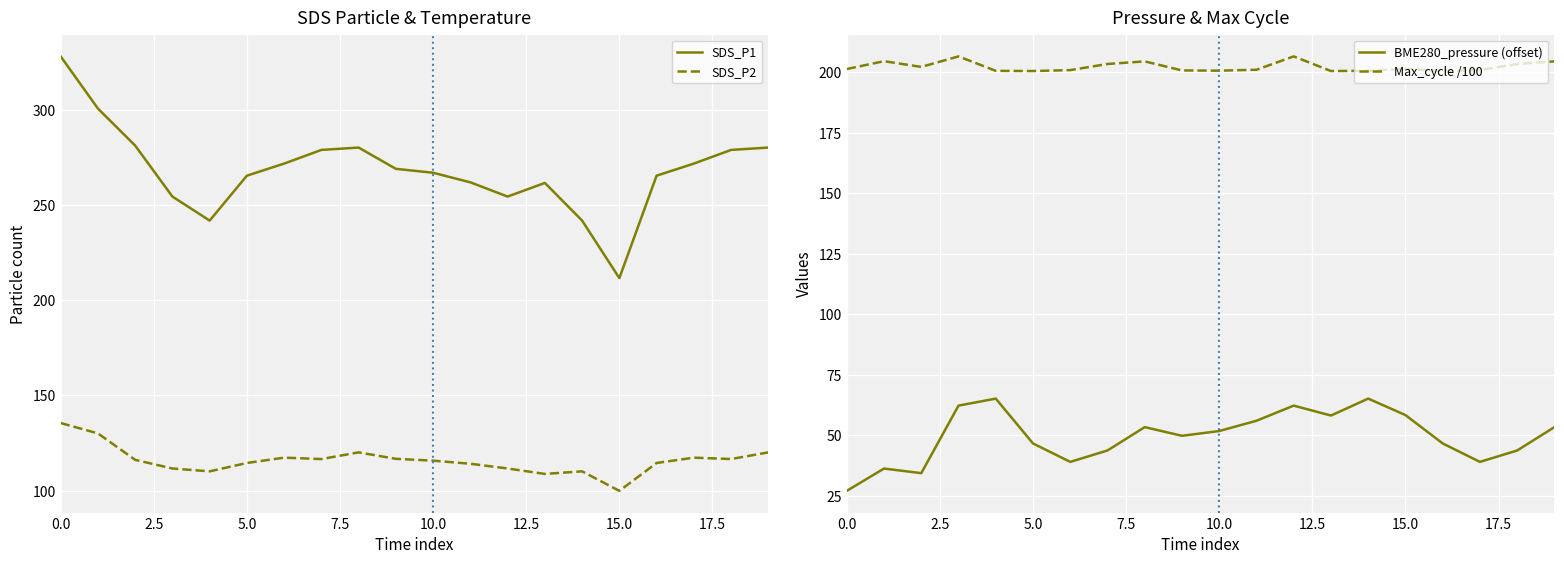

At 19, list the series in order from smallest to largest.

BME280_pressure (offset), SDS_P2, Max_cycle /100, SDS_P1